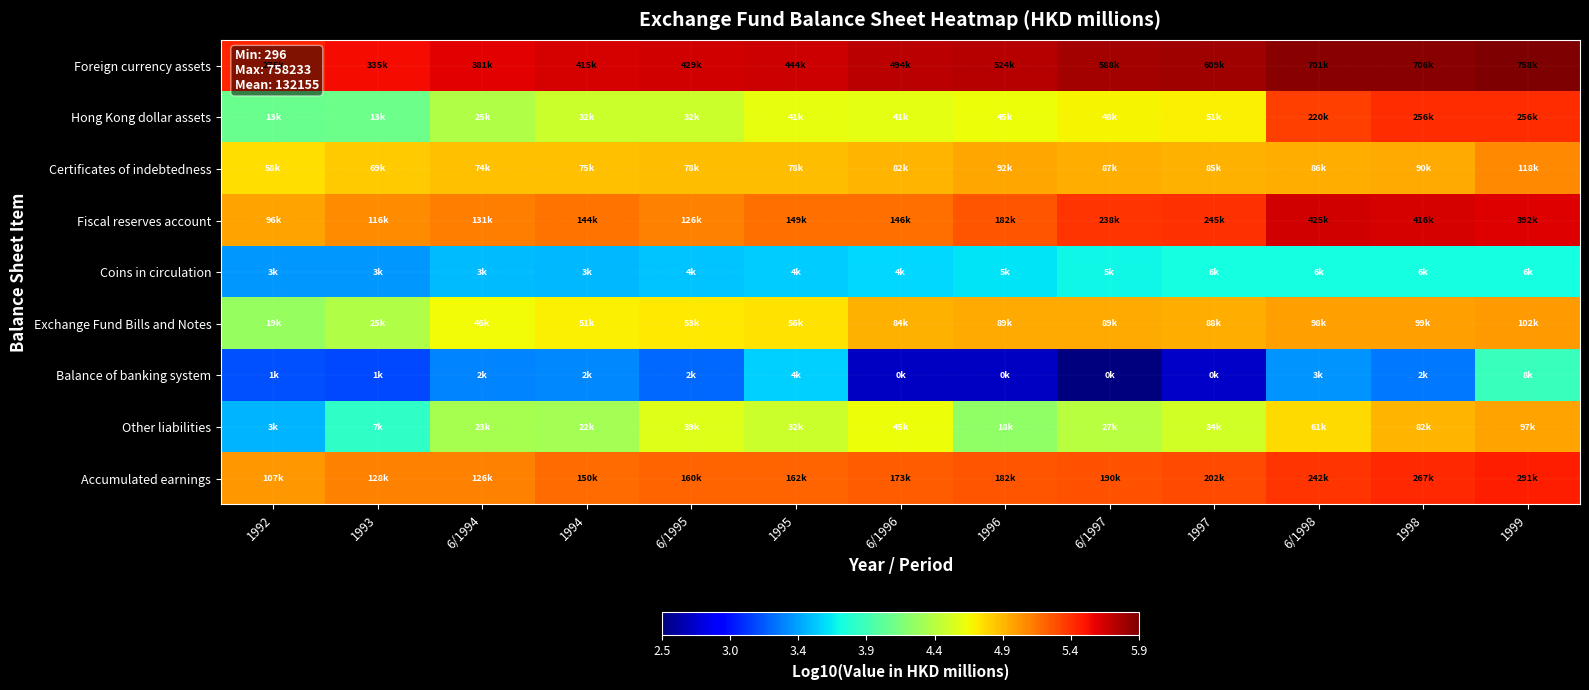

Rank the series by their maximum value, from lowest to highest.

Coins in circulation, Balance of banking system, Other liabilities, Exchange Fund Bills and Notes, Certificates of indebtedness, Hong Kong dollar assets, Accumulated earnings, Fiscal reserves account, Foreign currency assets